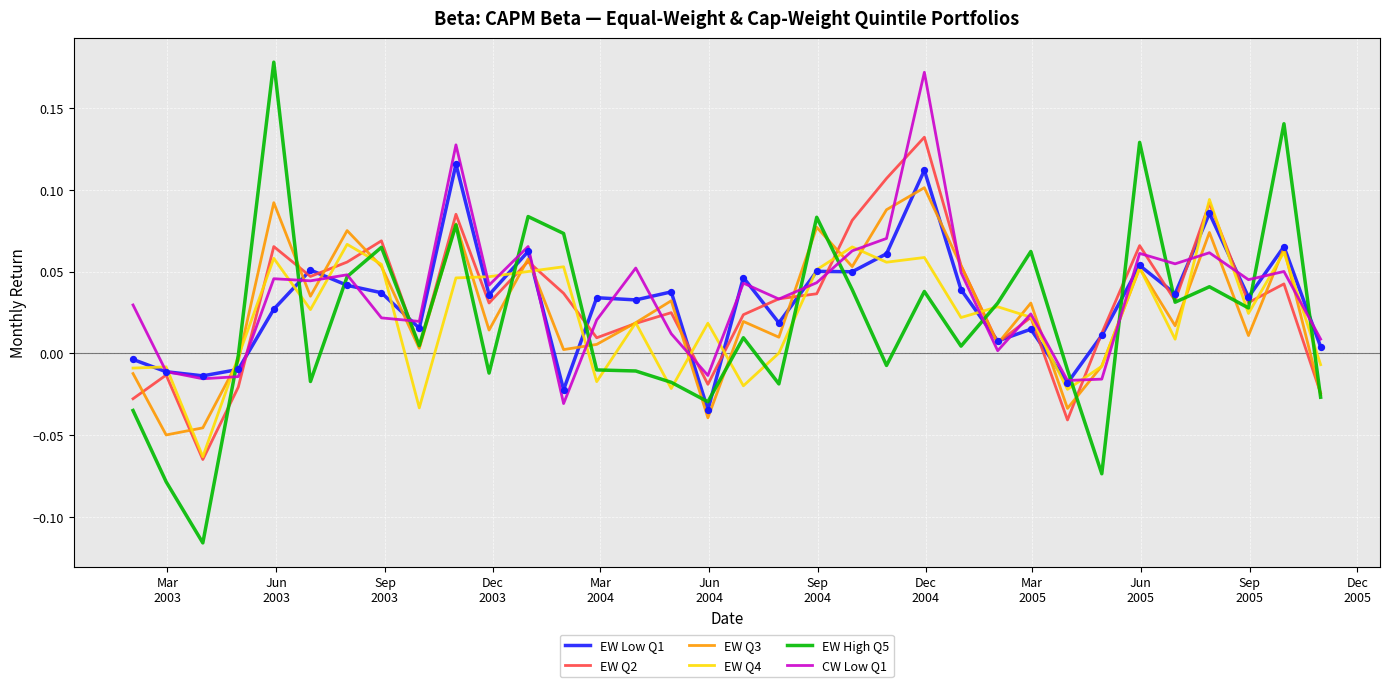

Which series has the largest range (max minus min)?

EW High Q5